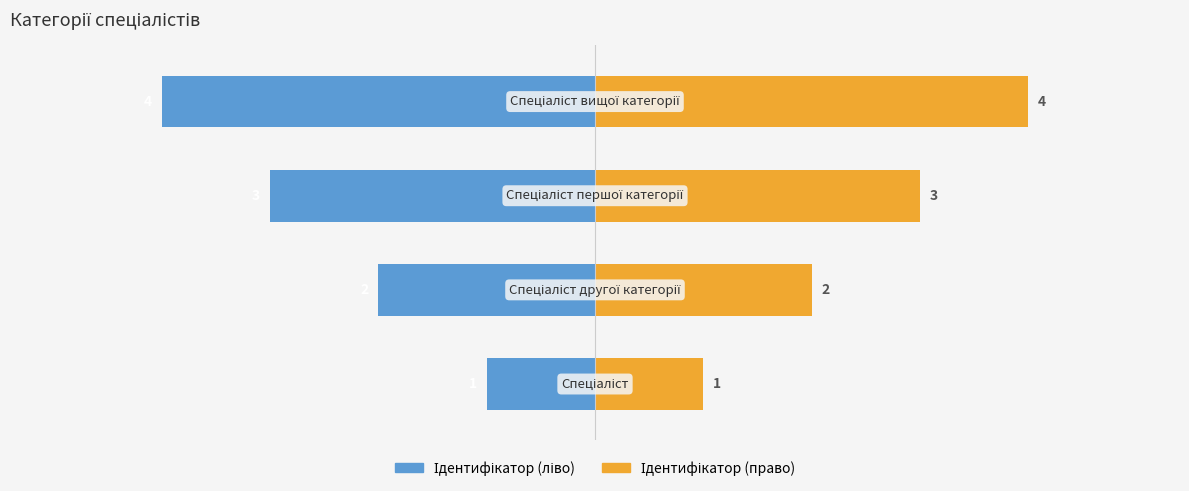

Which series changed the most between 0 and 1?

Ідентифікатор (ліво)